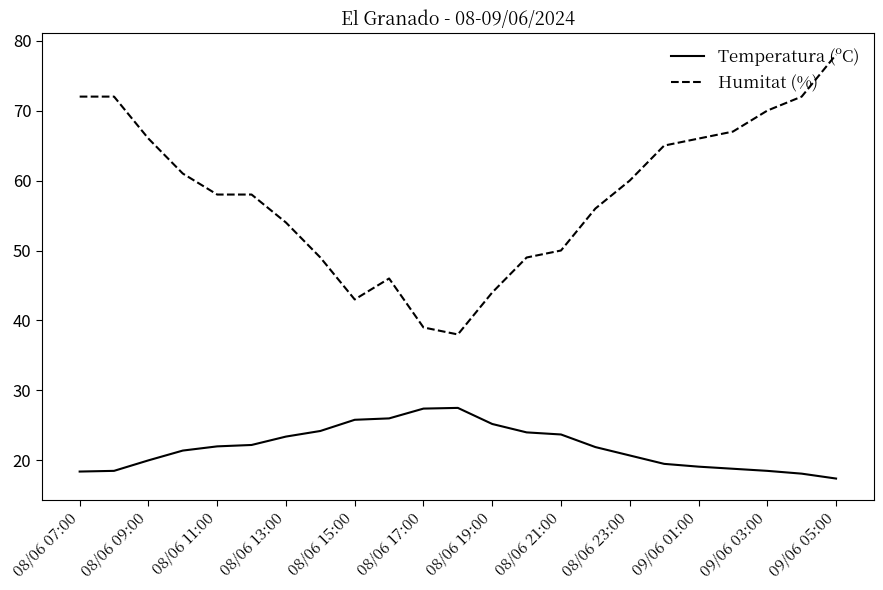

Which series has the largest total across all categories?

Humitat (%)